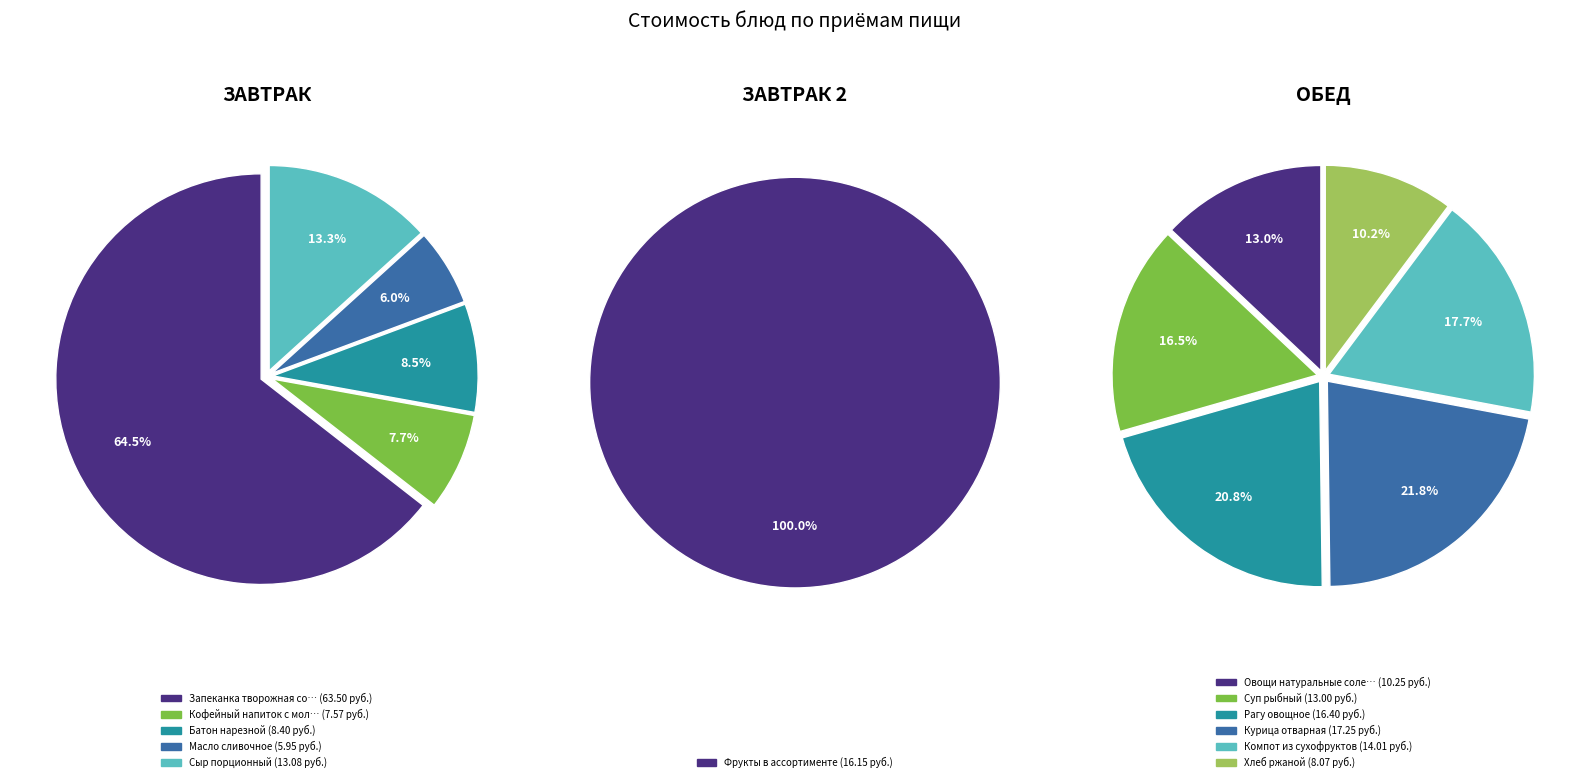

Count the number of slices in the pie.

12